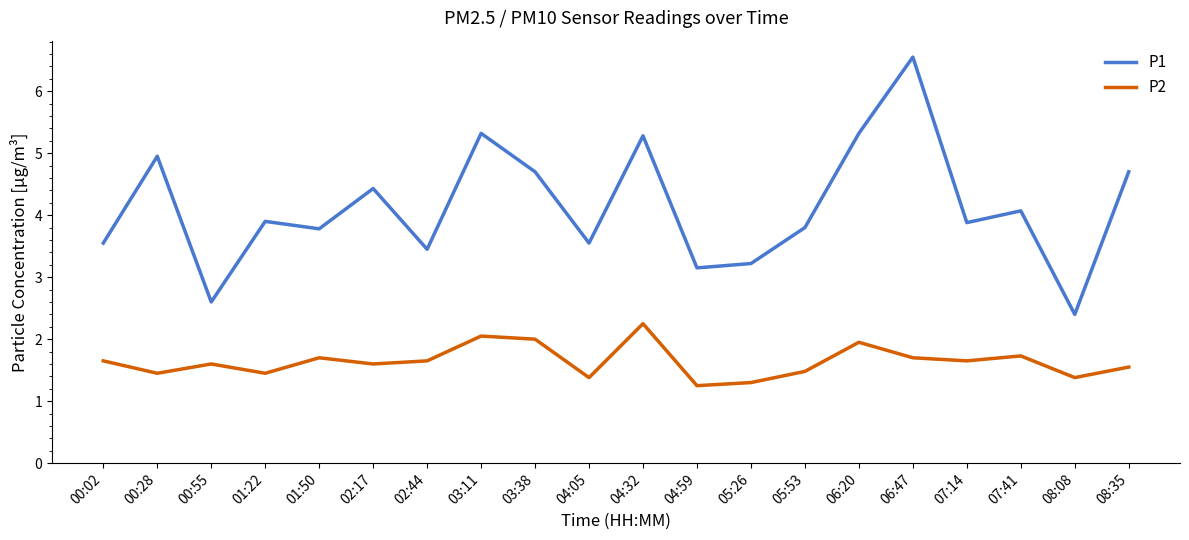

True or false: P2 and P1 intersect in this chart.

False